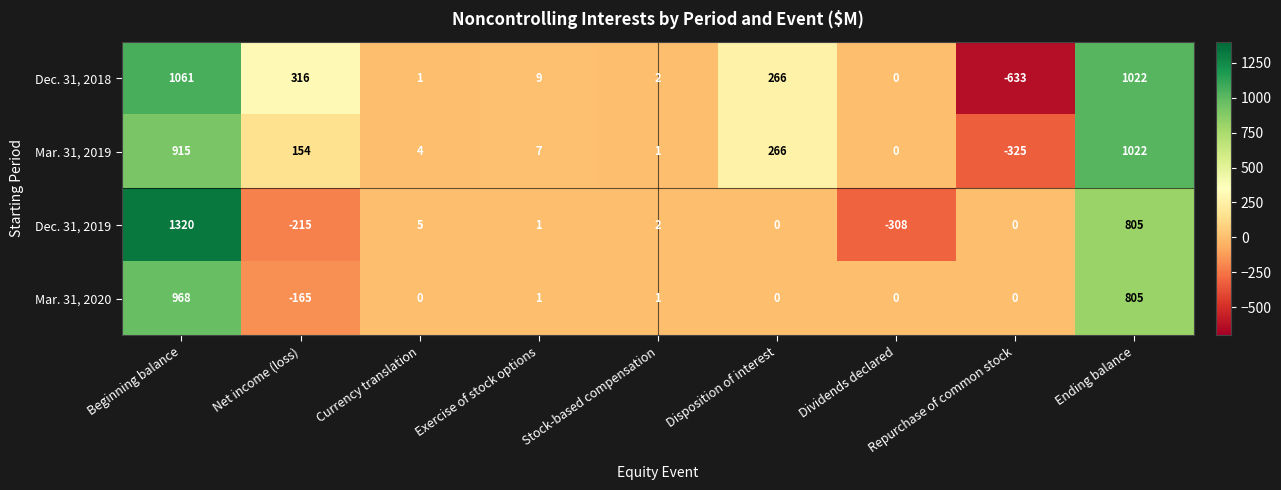

Is the value of Dec. 31, 2018 at Stock-based compensation greater than the value of Mar. 31, 2019 at Disposition of interest?

No